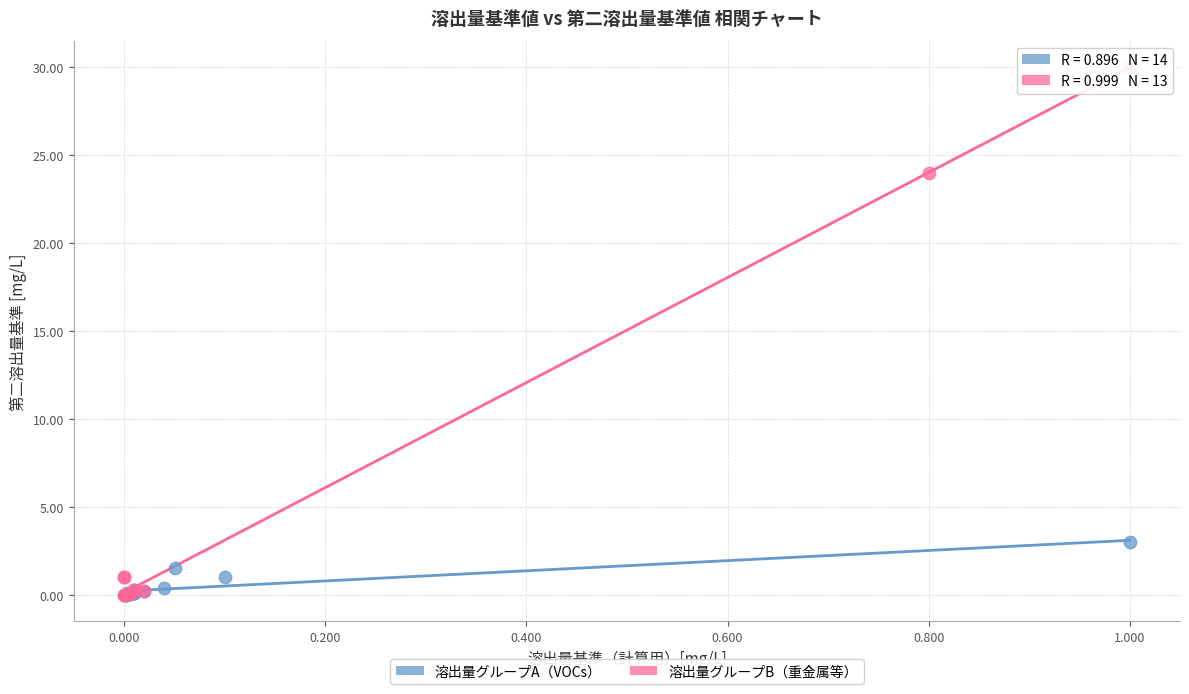

Which series has the widest spread of Y values?

溶出量グループB（重金属等）